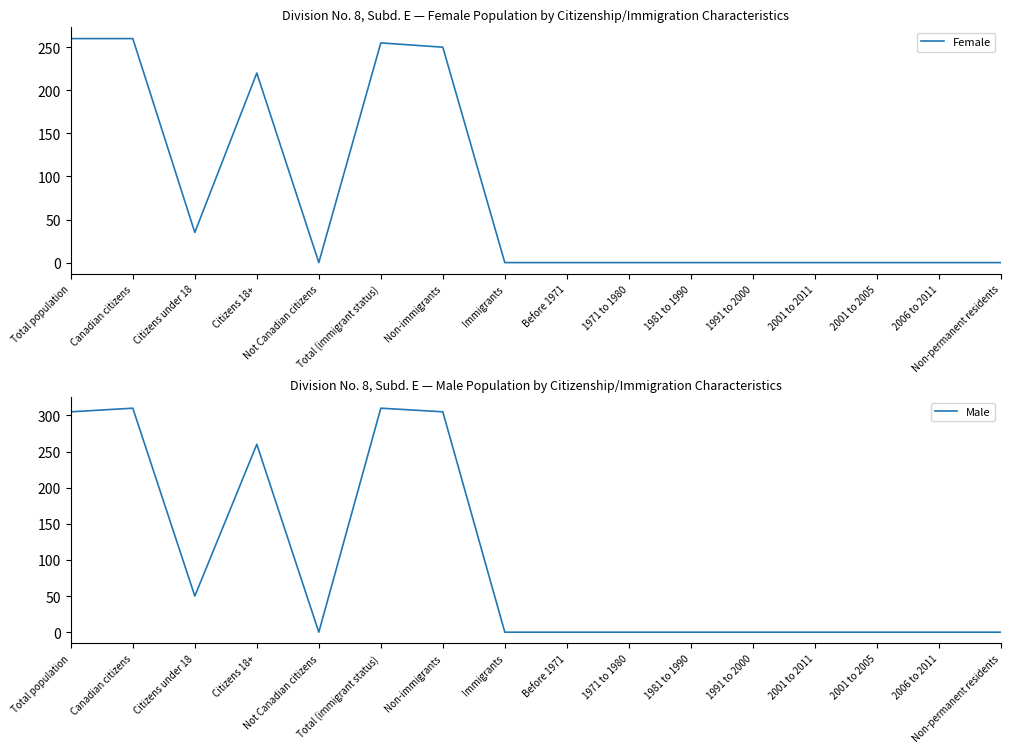

What is the difference between the maximum and minimum values in the Male series?

310